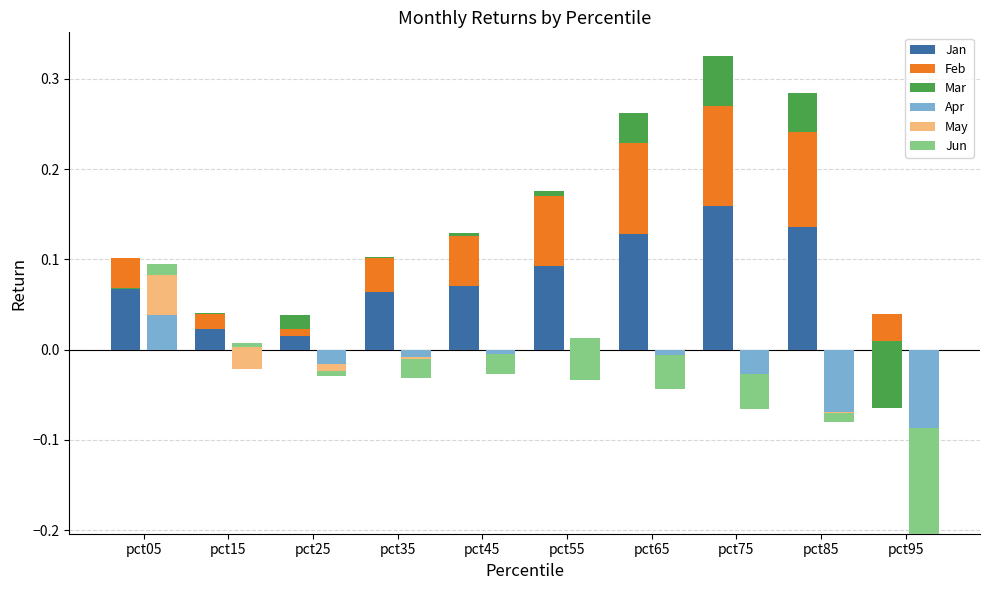

At which category is the sum across all series the highest?

pct75